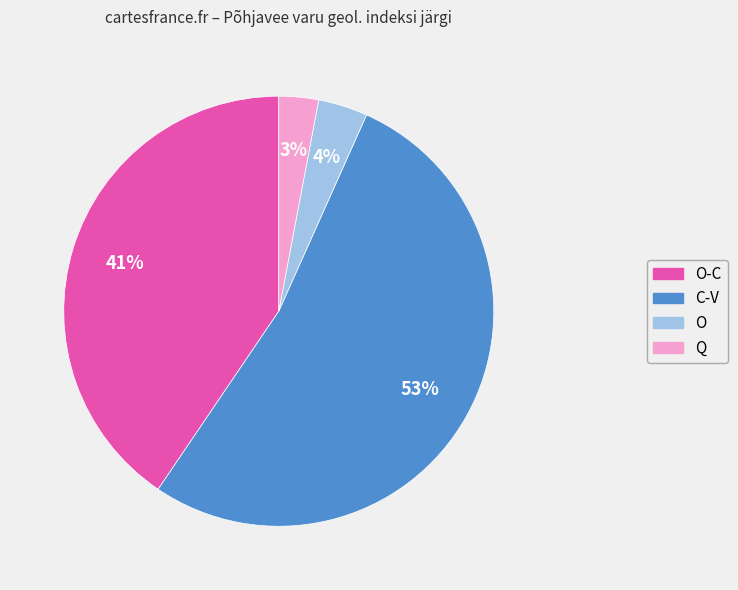

To the nearest percent, what is the average slice percentage?

25%